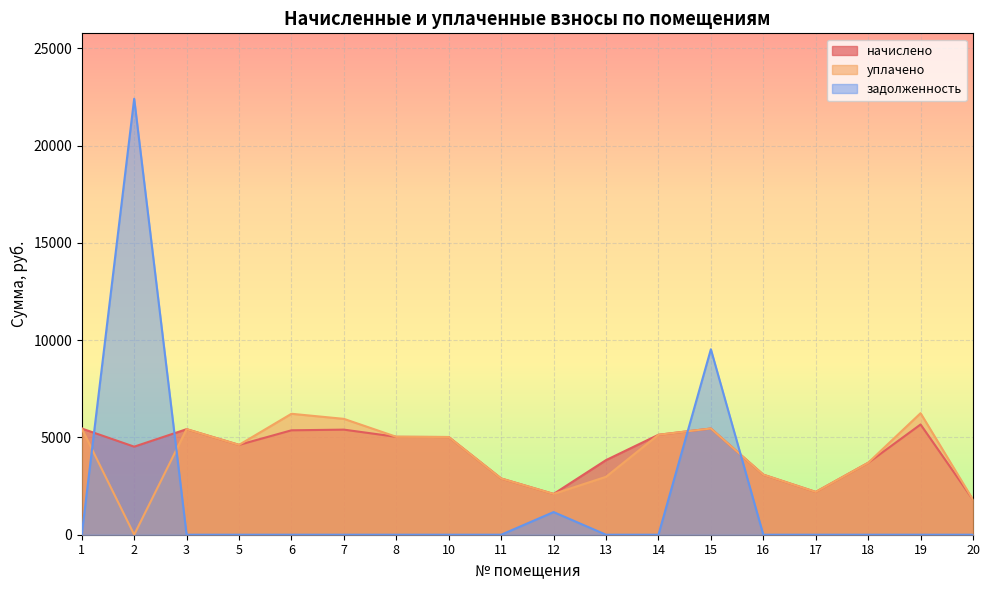

Reading left to right, what are all the values shown in this chart?

начислено: 5460.5	4527.4	5425.9	4619.5	5368.3	5402.9	5034.2	5022.7	2891.5	2096.6	3836.2	5137.9	5460.5	3087.4	2200.3	3697.9	5667.8	1801.0
уплачено: 5460.5	0.0	5425.9	4619.5	6218.0	5956.3	5034.2	5022.7	2891.5	2096.6	2977.6	5137.9	5460.5	3088.0	2200.3	3697.9	6248.4	1801.0
задолженность: 0.0	22414.6	0.0	0.0	0.0	0.0	0.0	0.0	0.0	1164.8	0.0	0.0	9534.7	0.0	0.0	0.0	0.0	0.0